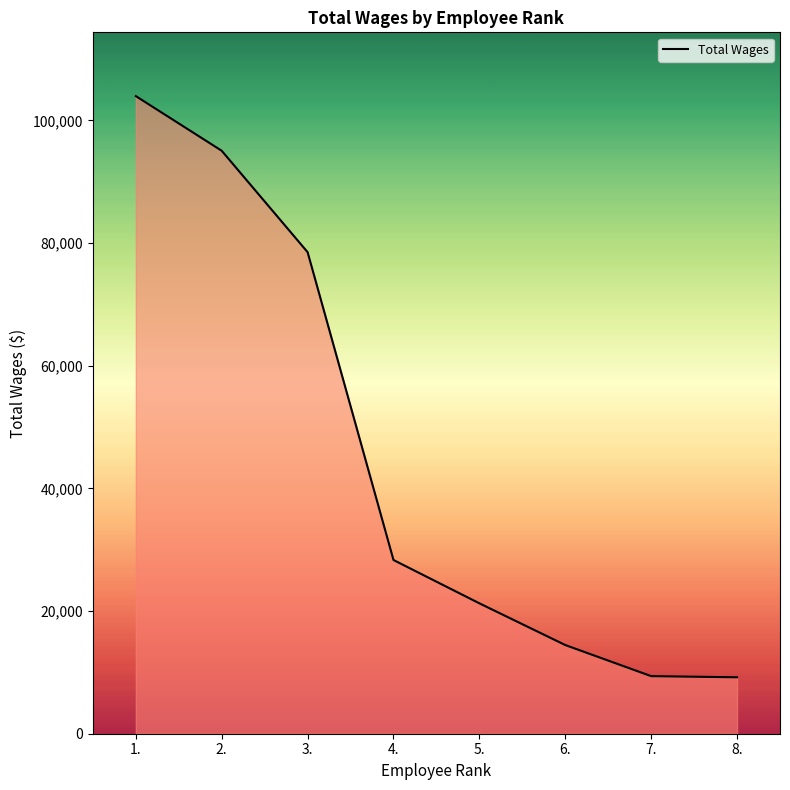

What is the ratio of the value at 7. to the value at 6.?

0.6